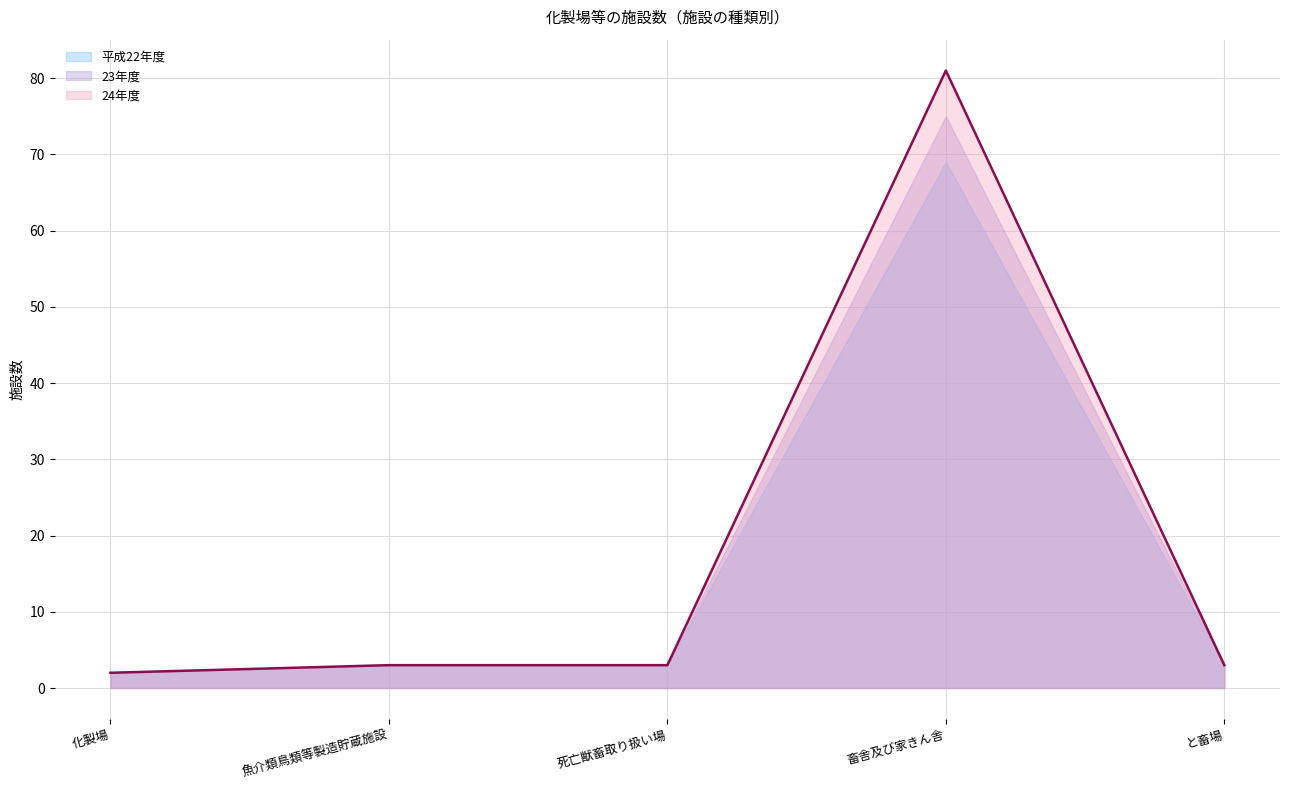

What is the sum of the 24年度 values at と畜場 and 畜舎及び家きん舎?

84